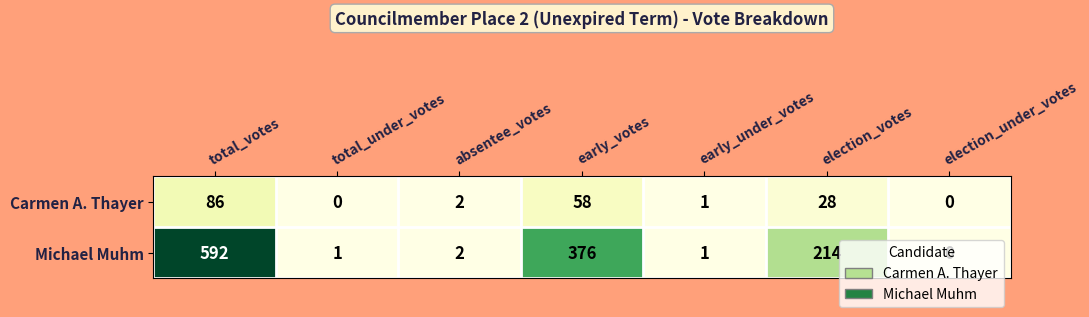

At which label does Carmen A. Thayer first exceed 2?

total_votes